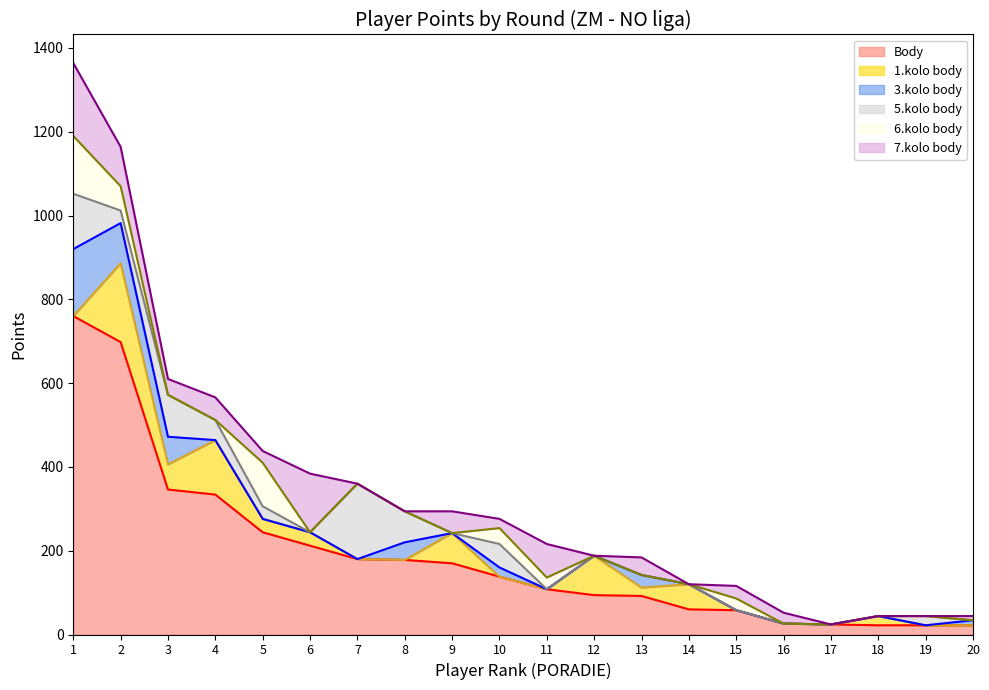

Reading left to right, list all the values displayed in this chart.

Body: 760	698	346	334	244	212	180	178	170	138	108	94	92	60	58	26	24	22	22	22
1.kolo body: 0	188	60	130	32	32	0	0	72	0	0	94	20	60	0	0	0	22	0	0
3.kolo body: 160	96	66	0	0	0	0	42	0	22	0	0	30	0	0	0	0	0	0	12
5.kolo body: 132	30	100	48	30	0	180	74	0	56	0	0	0	0	0	0	0	0	22	0
6.kolo body: 138	58	0	0	104	0	0	0	0	38	28	0	0	0	28	0	0	0	0	0
7.kolo body: 174	94	38	54	28	140	0	0	52	22	80	0	42	0	30	26	0	0	0	10